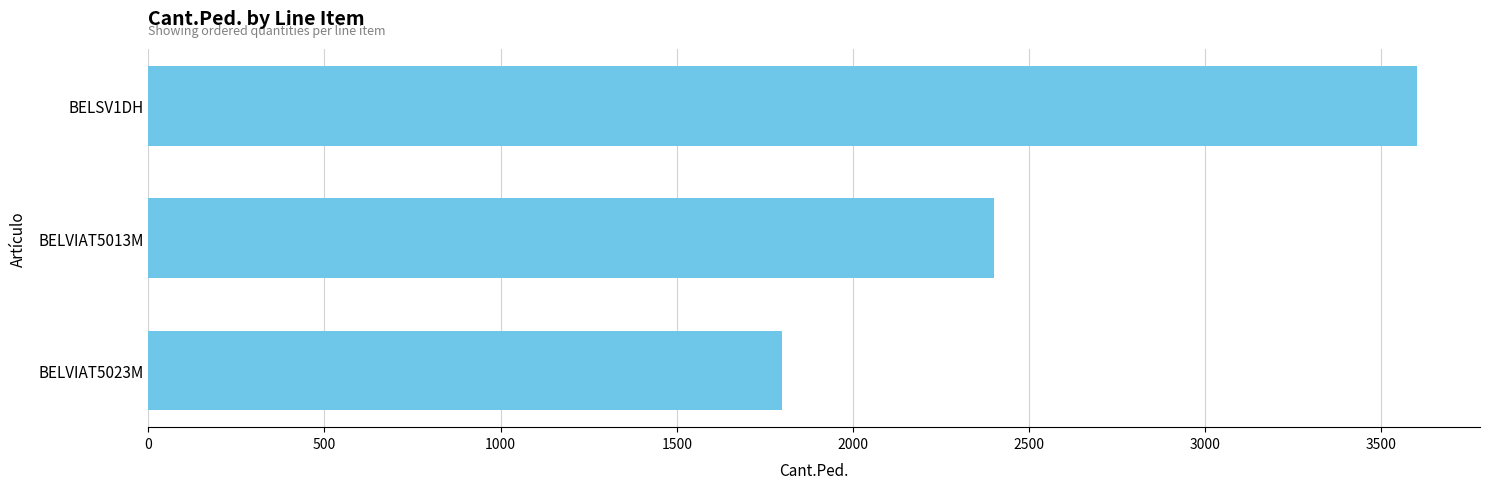

True or false: the data shows 366 at BELVIAT5023M.

False